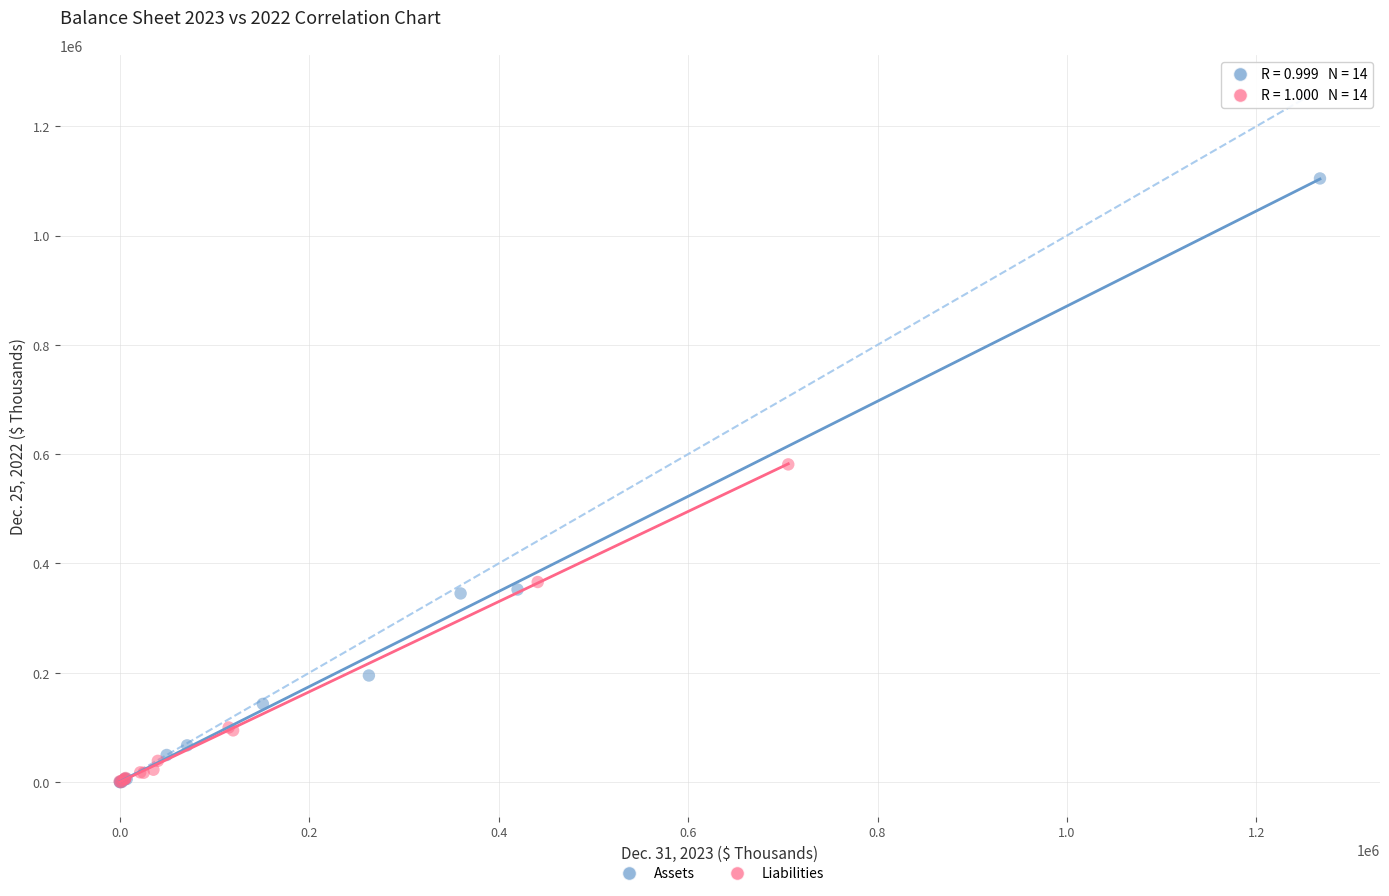

Which series contains the highest Y value?

Assets